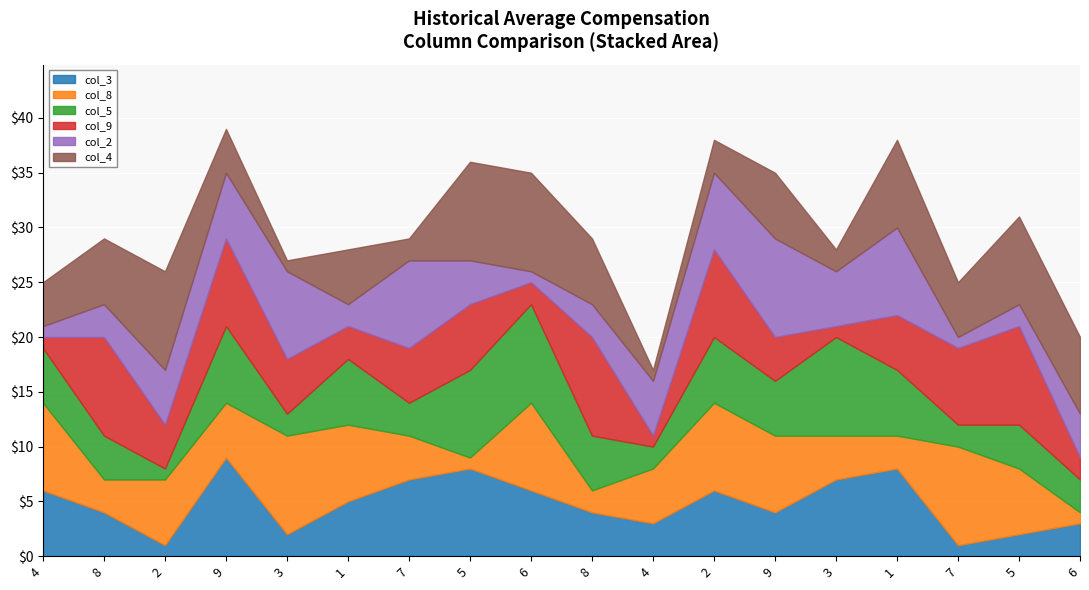

The value of col_9 at 6 is 2. True or false?

True